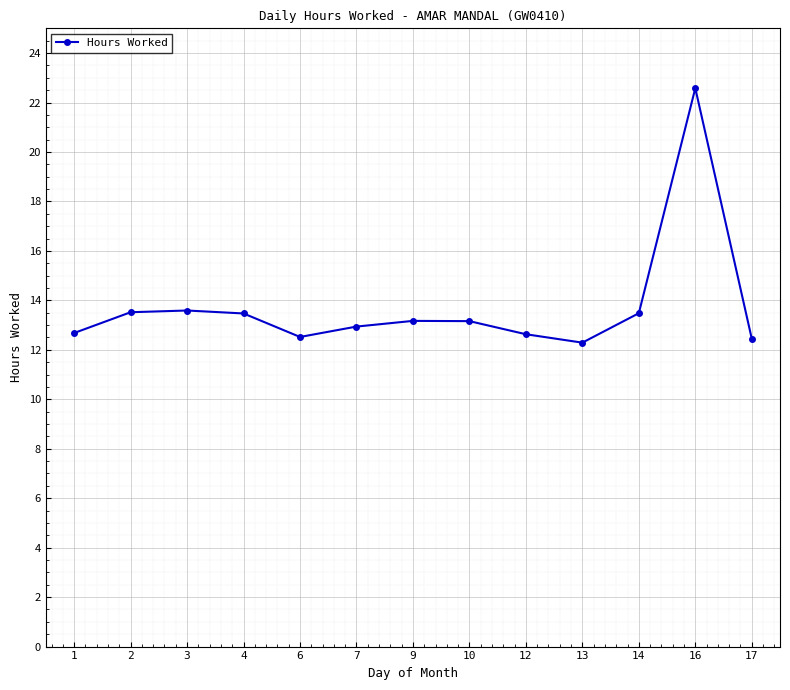

The chart shows a value of 13.2 at 9. True or false?

True